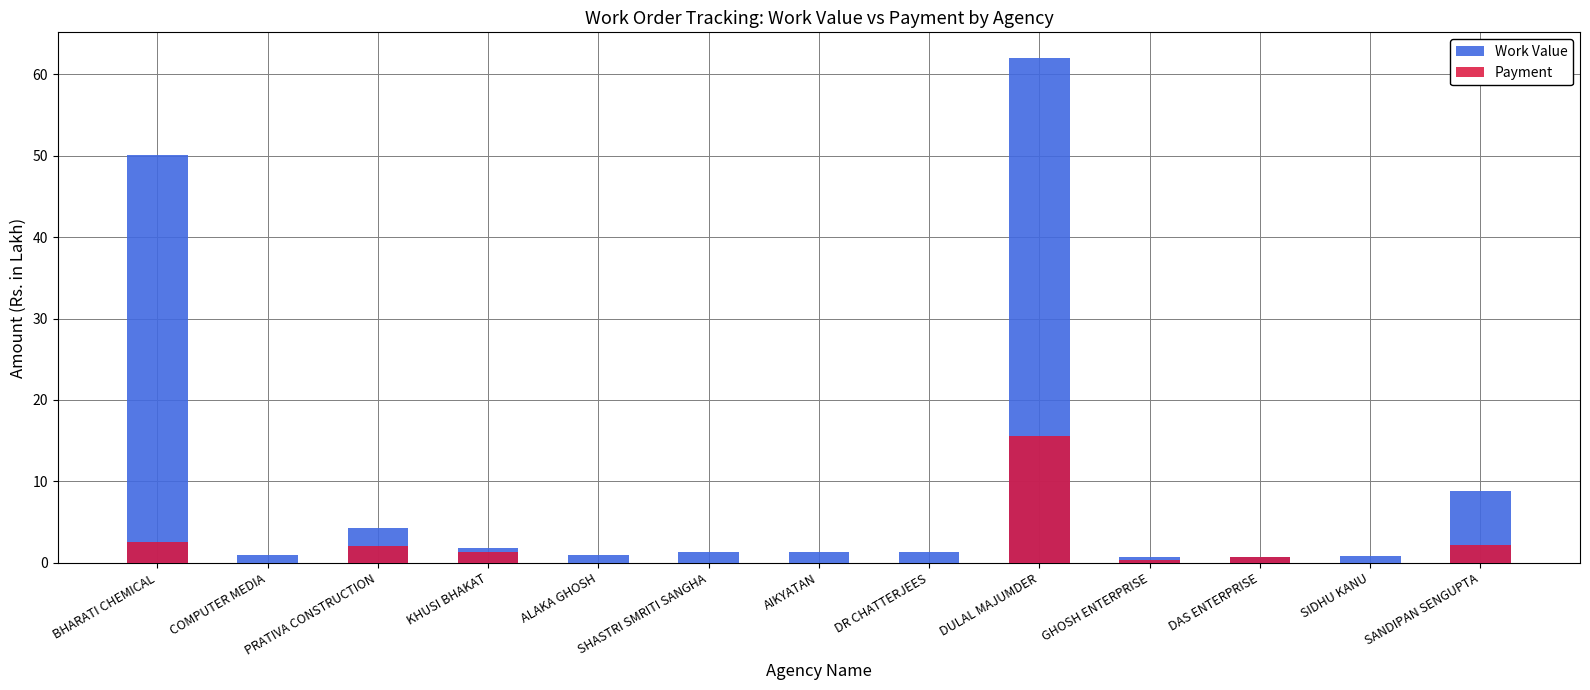

At GHOSH ENTERPRISE, list the series in order from smallest to largest.

Payment, Work Value